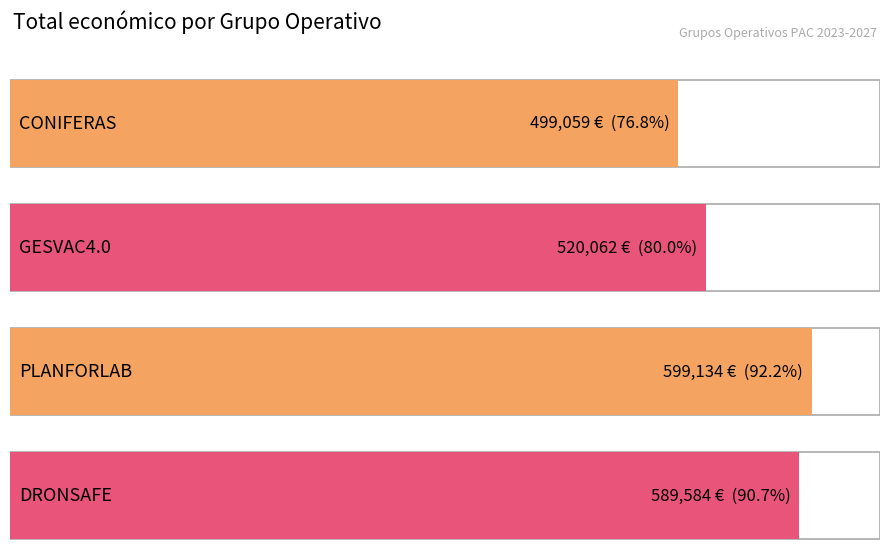

Count the number of categories in the chart.

4